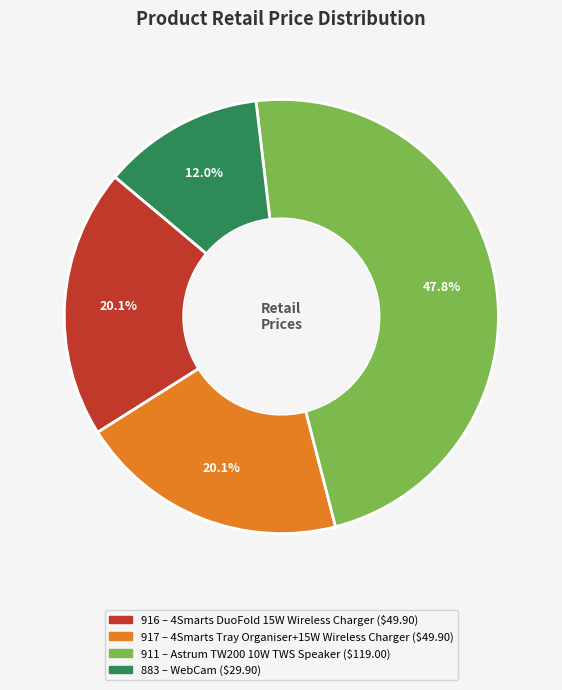

Does any single category account for the majority?

No